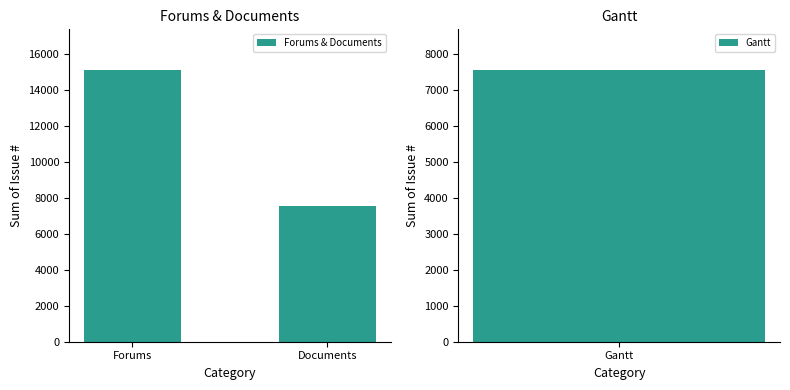

What is the difference between the values at Documents and Forums?

7552